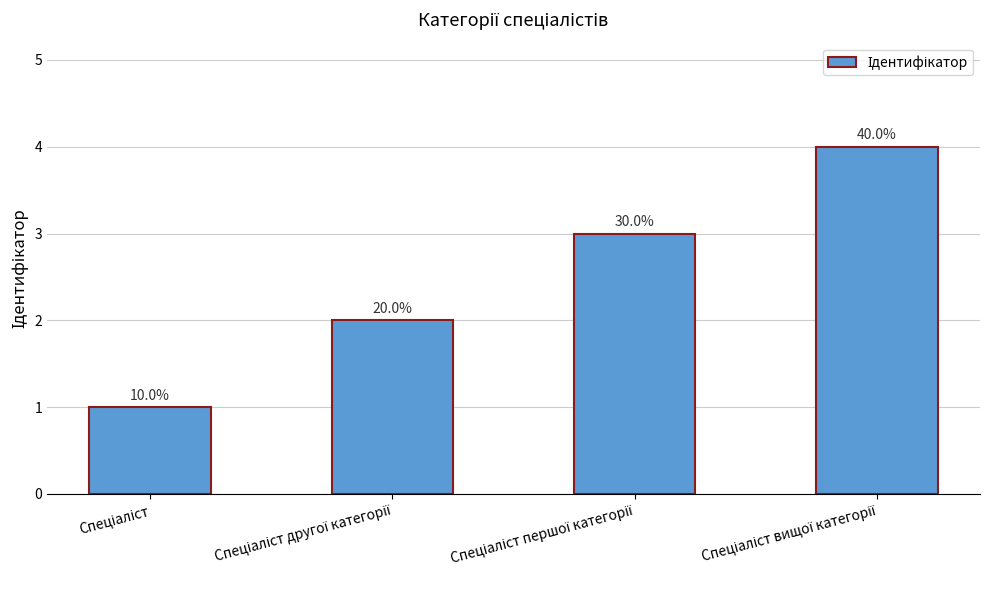

What is the approximate value at Спеціаліст другої категорії?

2